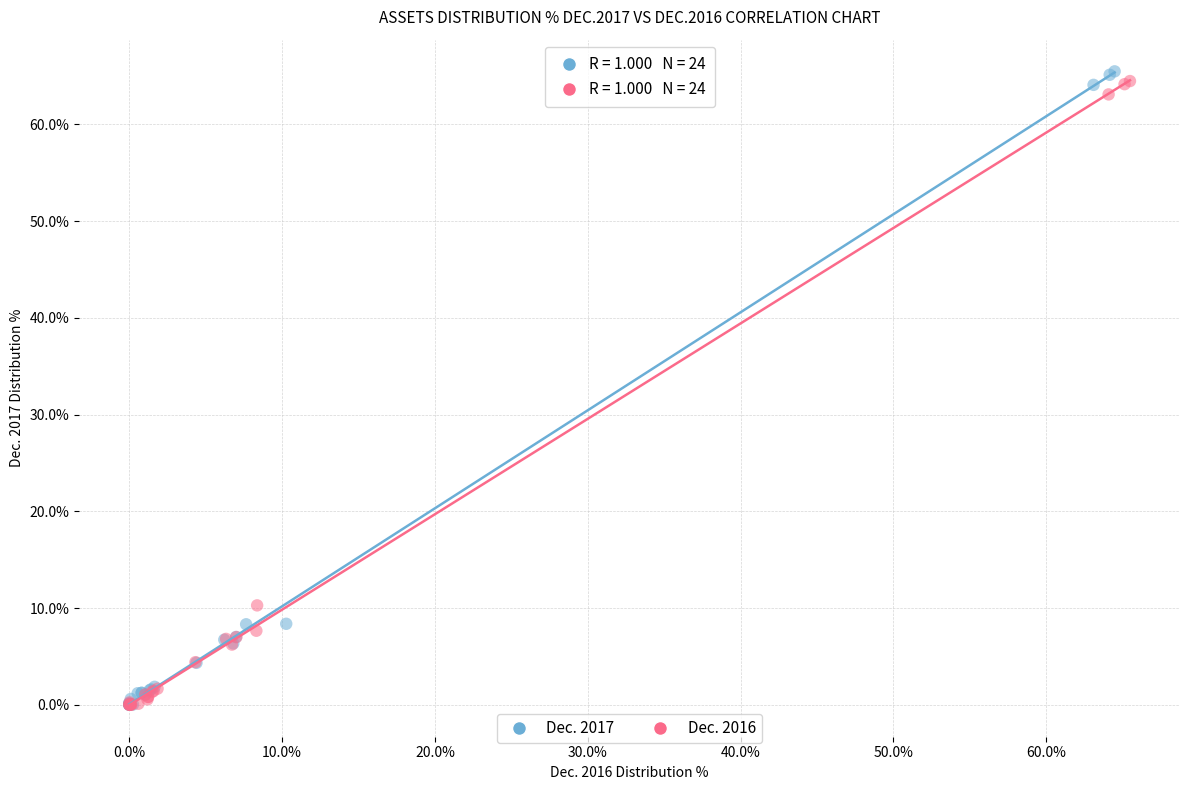

Which series reaches the maximum Y coordinate?

Dec. 2017